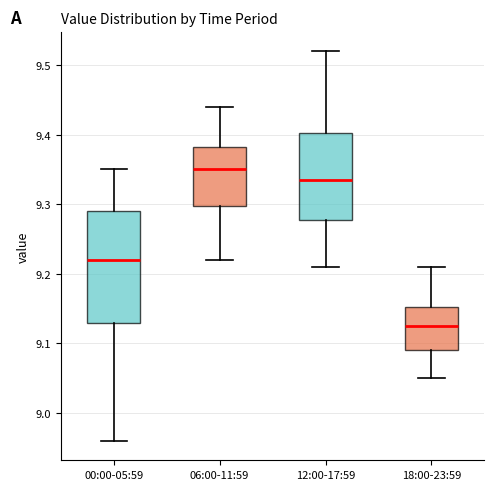

Which box's median line is the lowest?

18:00-23:59